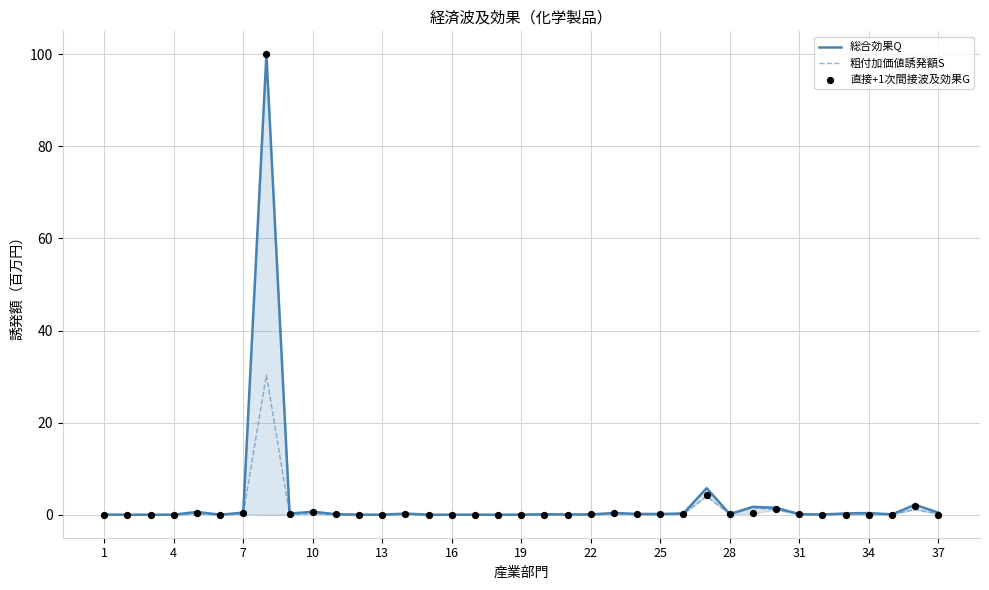

Is it true that 粗付加価値誘発額S equals 0.2 at 10?

True